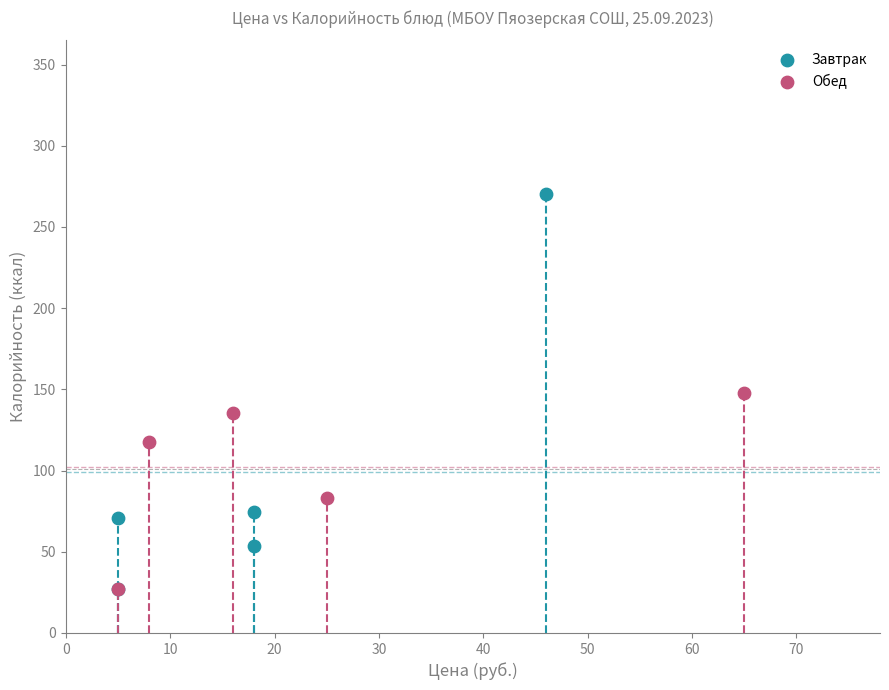

Which series has the widest spread of Y values?

Завтрак